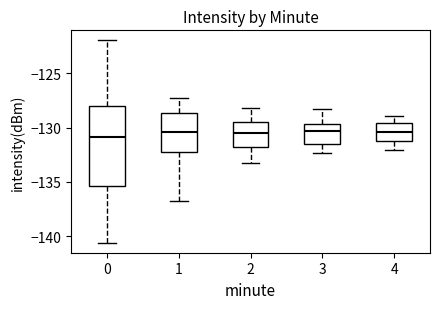

Which box is the tallest, from its lower edge to its upper edge?

0